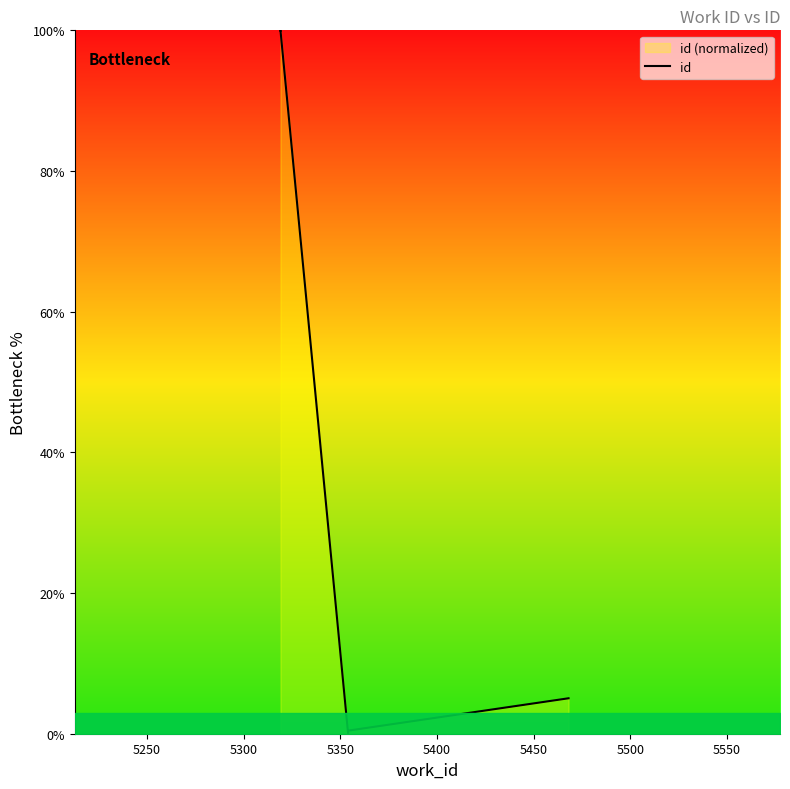

Does the chart have visible grid lines?

No